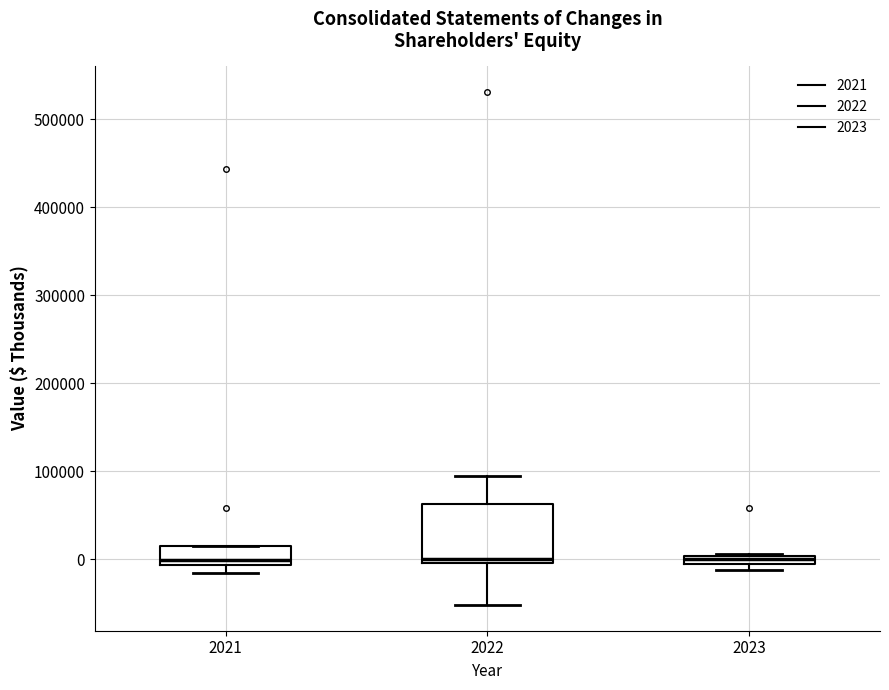

Comparing the boxes themselves (not the whiskers), which one is the tallest?

2022